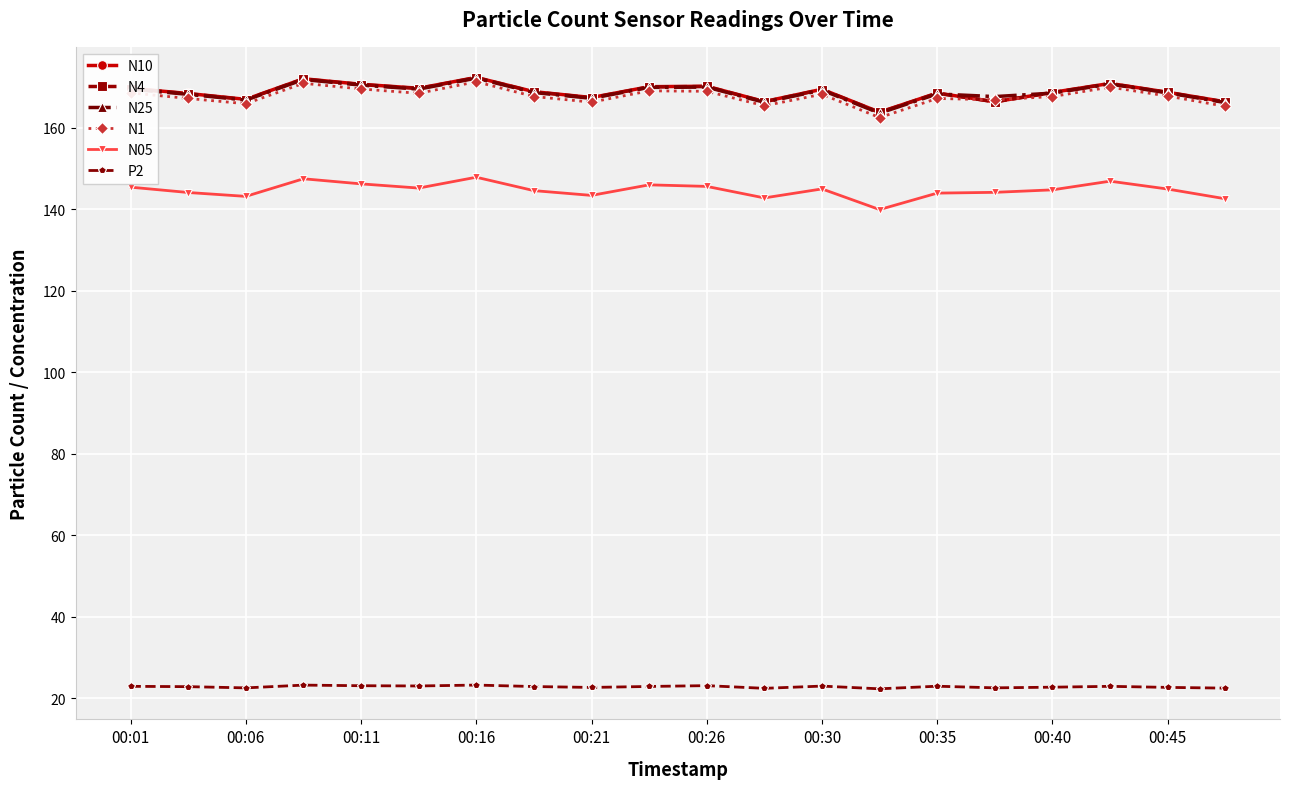

How many categories are shown in the chart?

20